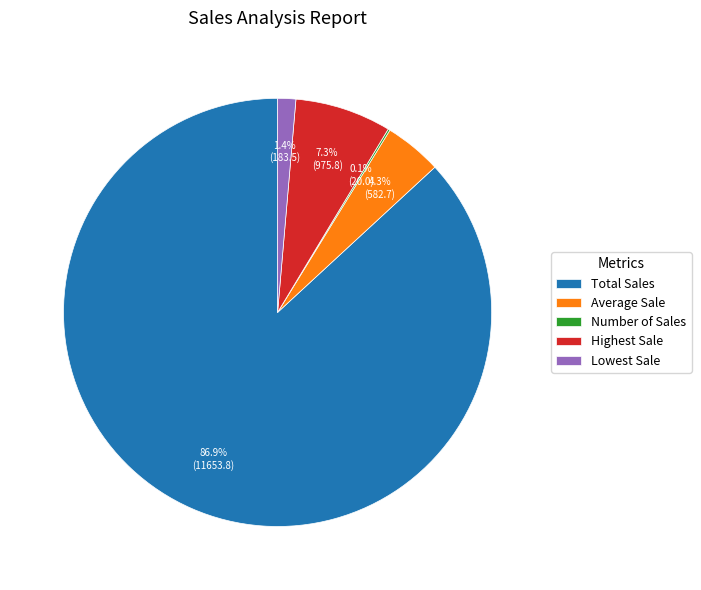

To the nearest percent, what is the difference between the largest and smallest slice percentages?

87%